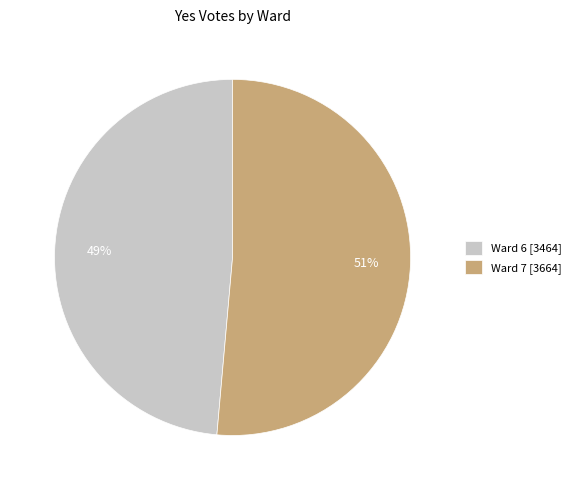

To the nearest percent, what is the combined percentage of Ward 7 and Ward 6?

100%